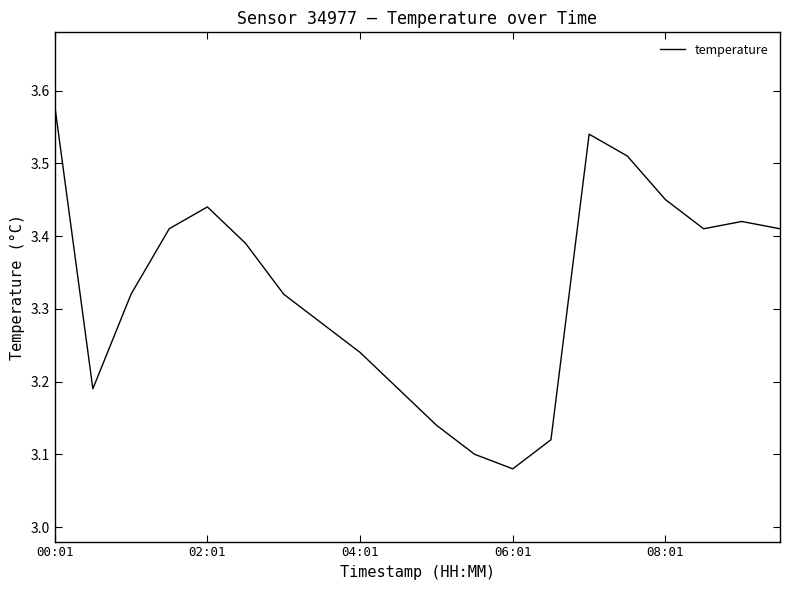

What is the difference between the maximum and minimum values?

0.5